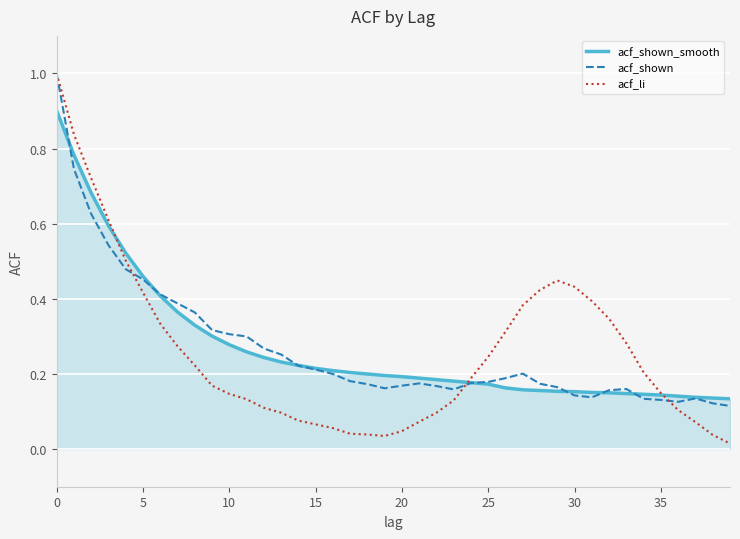

Which series has the widest spread of values?

acf_li